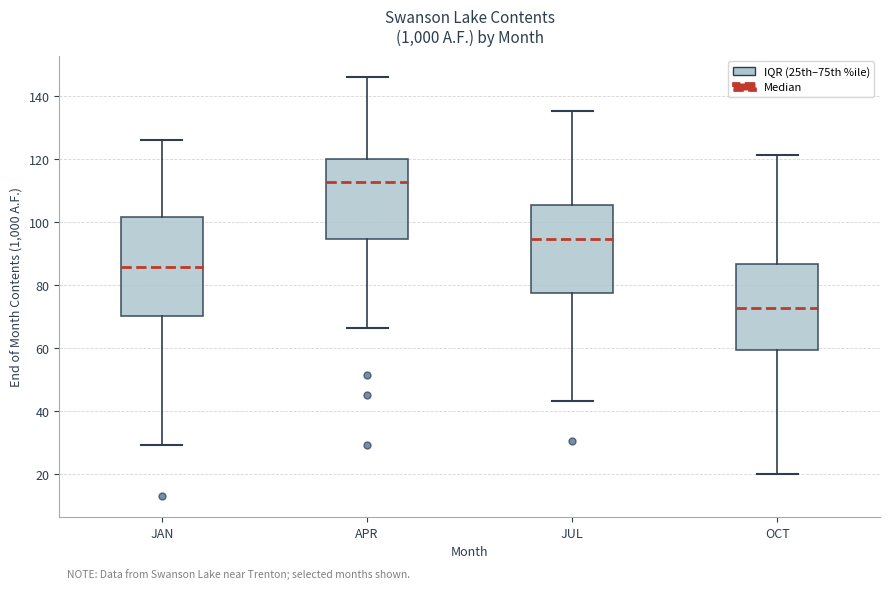

Reading left to right, transcribe this box plot: for each box, give where its median line is, the range the box spans, and where its two whiskers end, as read against the y-axis. The values are not printed on the chart, so give them approximately, as read against the axis.

JAN: median 86, box 70 to 102, whiskers 30 to 126
APR: median 112, box 94 to 120, whiskers 66 to 146
JUL: median 94, box 78 to 106, whiskers 44 to 136
OCT: median 72, box 60 to 86, whiskers 20 to 122